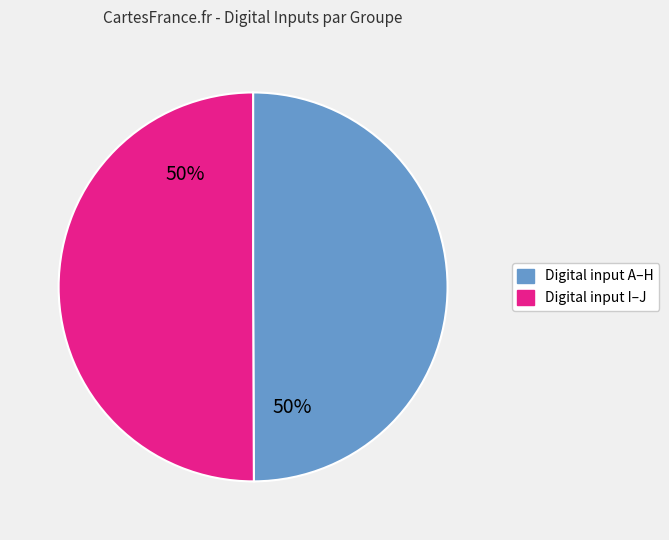

To the nearest percent, what is the average slice percentage?

50%